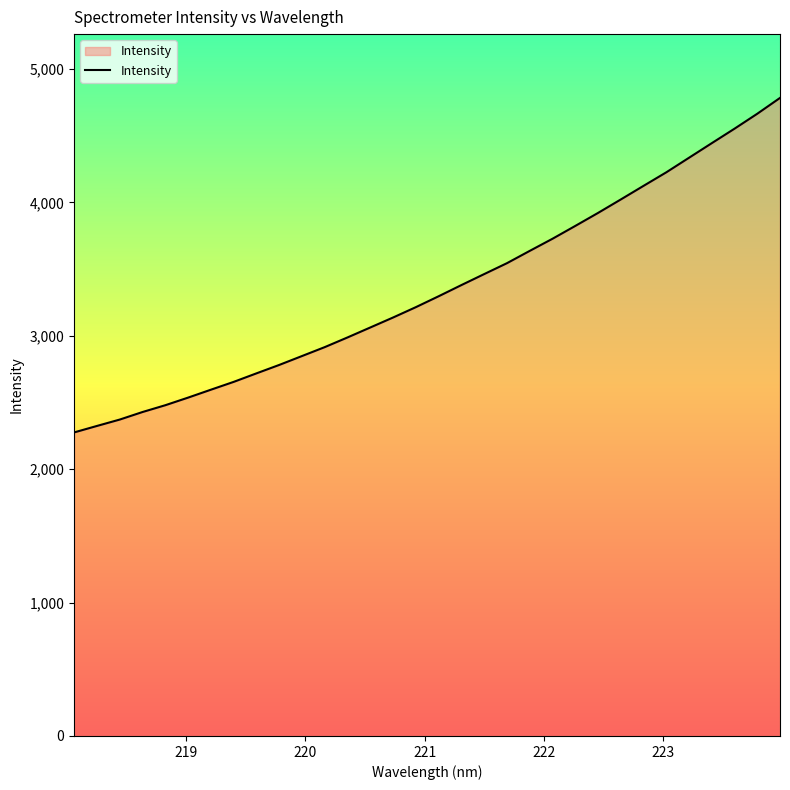

What is the maximum value shown in the chart?

4783.8